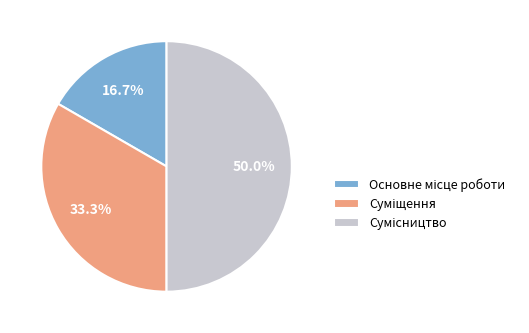

How many segments does this pie chart have?

3